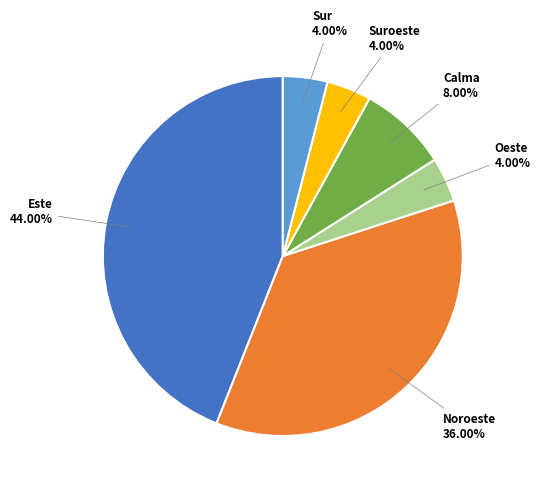

Is there any slice that represents more than half of the pie?

No